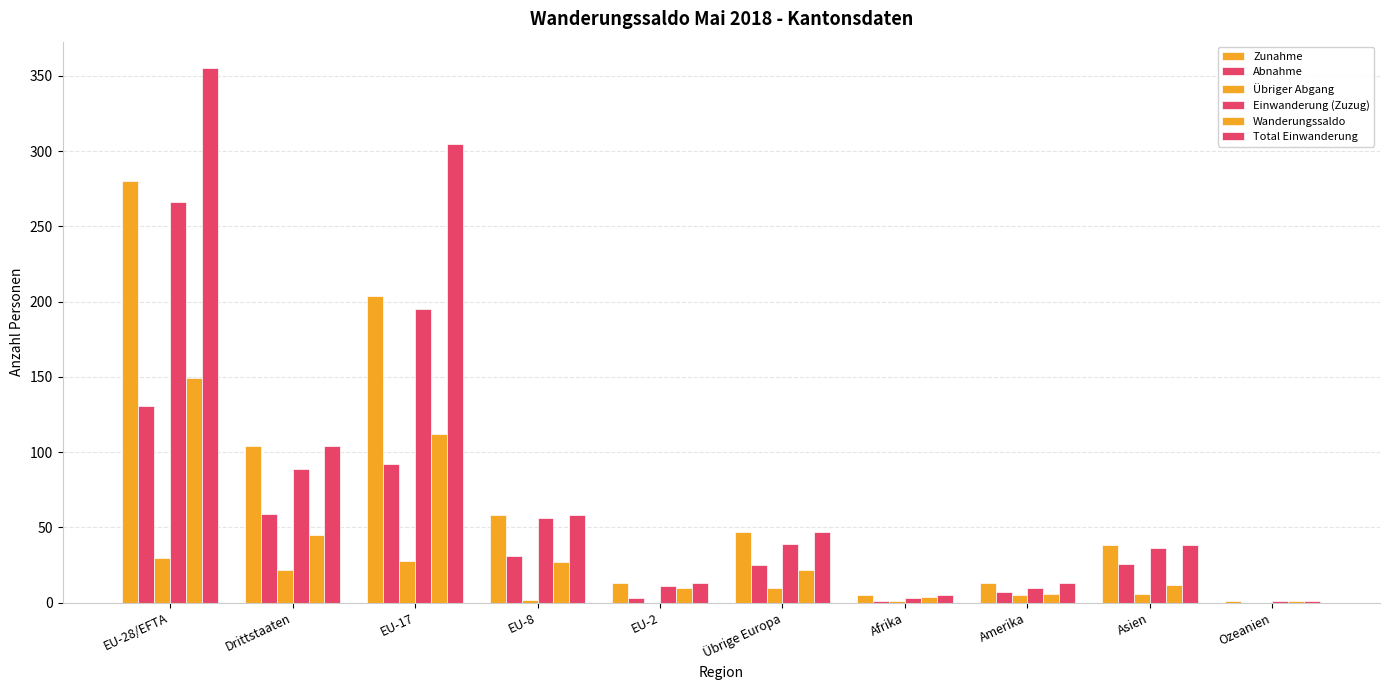

Which label corresponds to the largest value in the chart?

EU-28/EFTA